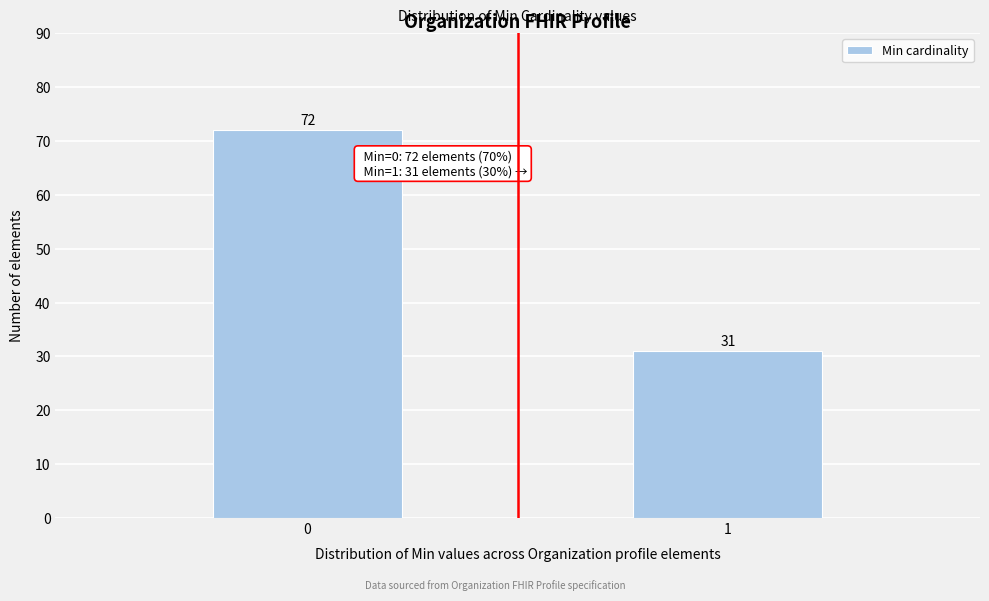

Reading right to left, what are all the values shown in this chart?

31	72